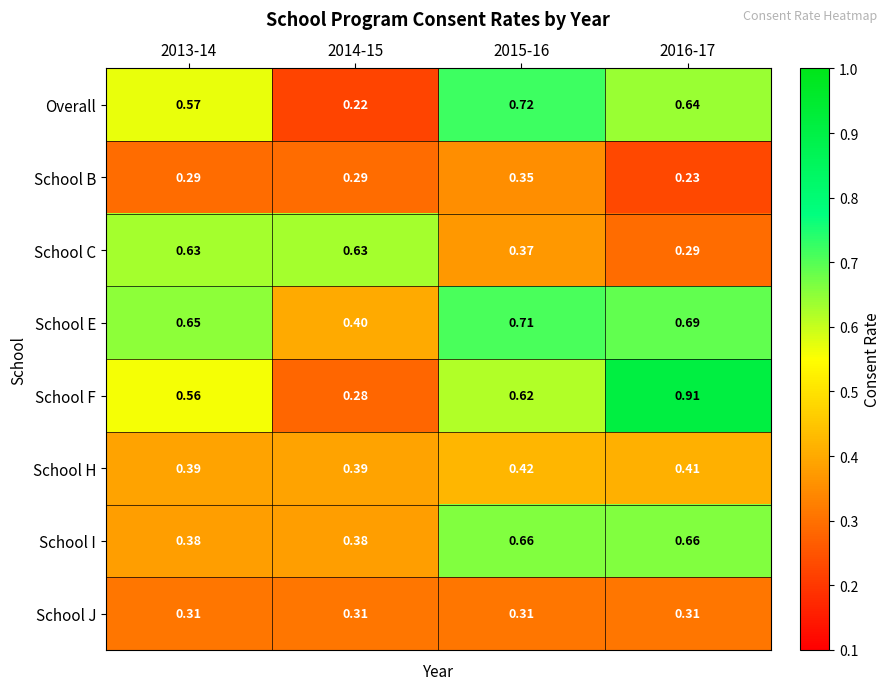

Between 2013-14 and 2016-17, which series saw the biggest shift?

School F